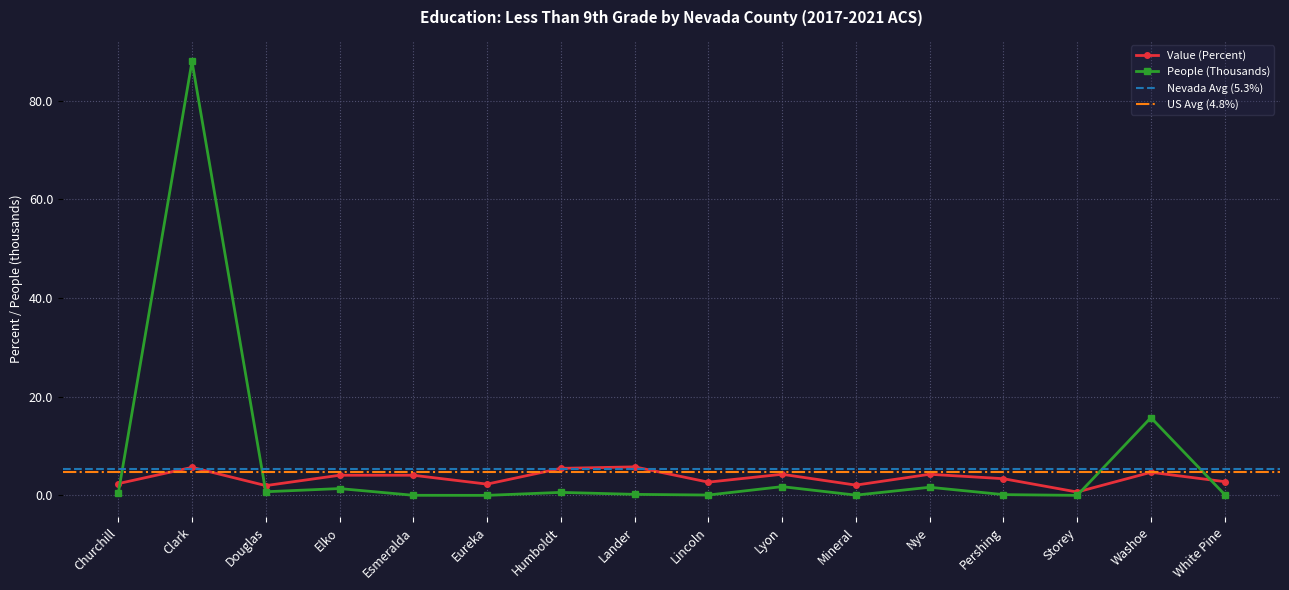

Reading left to right, transcribe all the data shown in this chart.

Value (Percent): 2.4	5.7	2.0	4.1	4.1	2.3	5.5	5.8	2.7	4.3	2.1	4.3	3.4	0.7	4.7	2.8
People (Thousands): 0.4	88.0	0.8	1.4	0.0	0.0	0.6	0.2	0.1	1.8	0.1	1.7	0.2	0.0	15.8	0.2